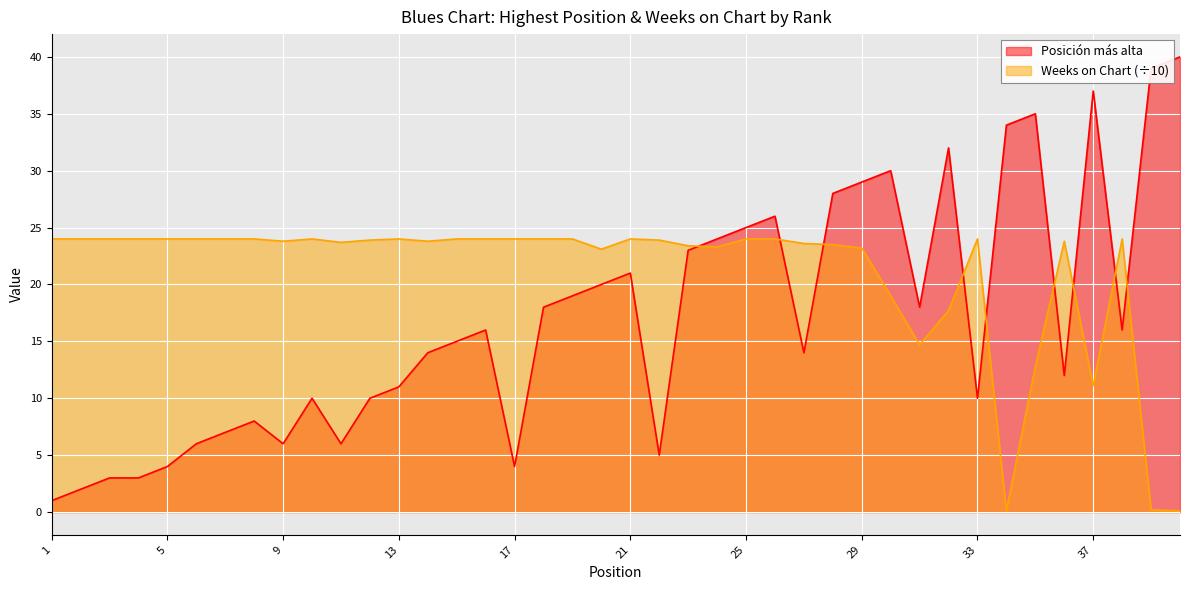

What is the highest value of the Posición más alta series?

40.0